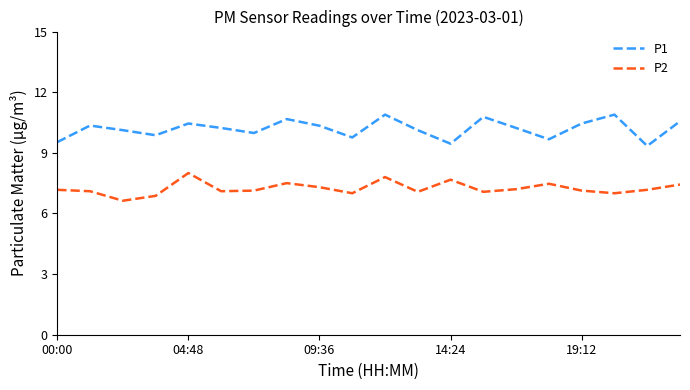

Rank the series by their maximum value, from highest to lowest.

P1, P2